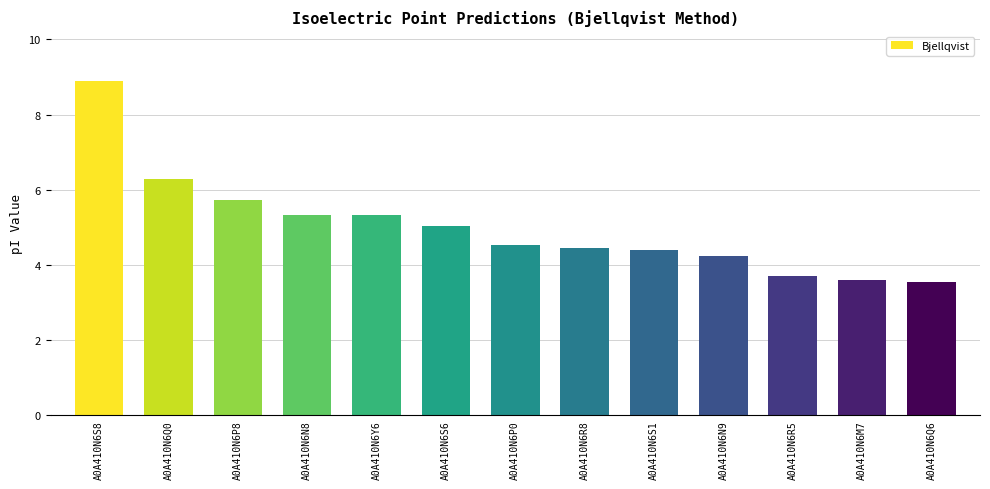

What is the maximum value shown in the chart?

8.9